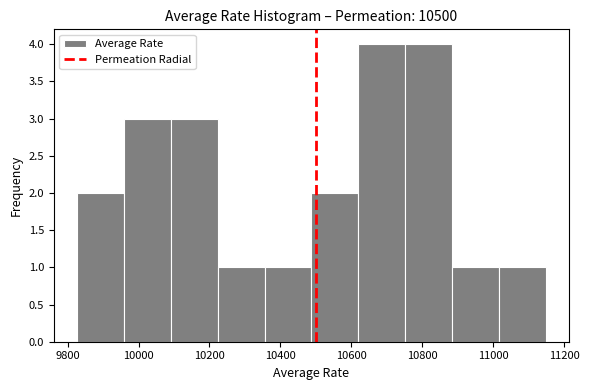

What is the height of the bar covering 10880 to 11020 on the x-axis? Neither the bar edges nor the heights are printed on the chart, so give them approximately, as read against the axes.

1